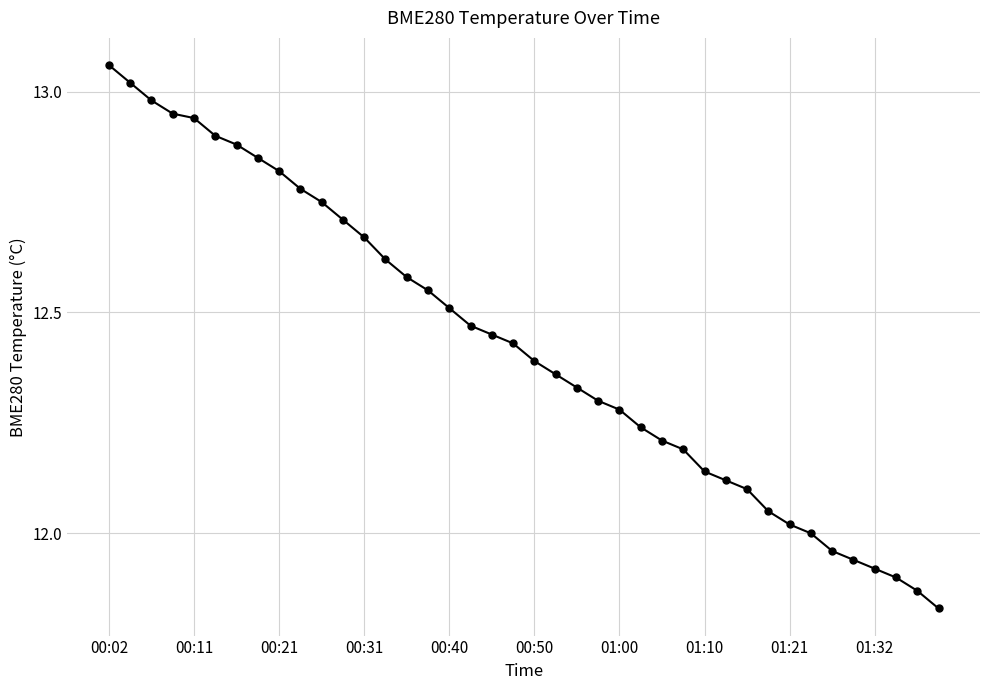

How many data points does each series have?

40